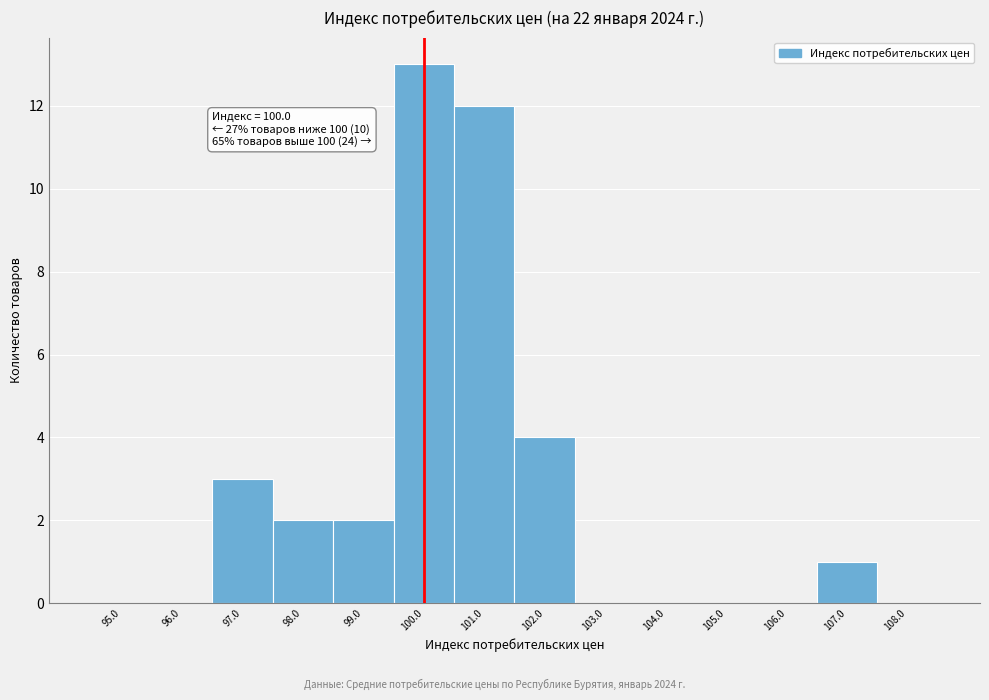

Over which range of the x-axis is the bar tallest?

99.5 to 100.5